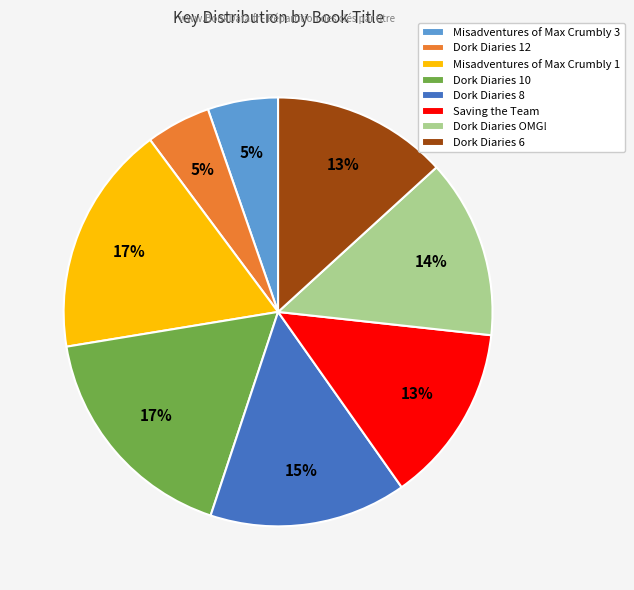

Is the sum of Dork Diaries 6 and Dork Diaries OMG! greater than half?

No